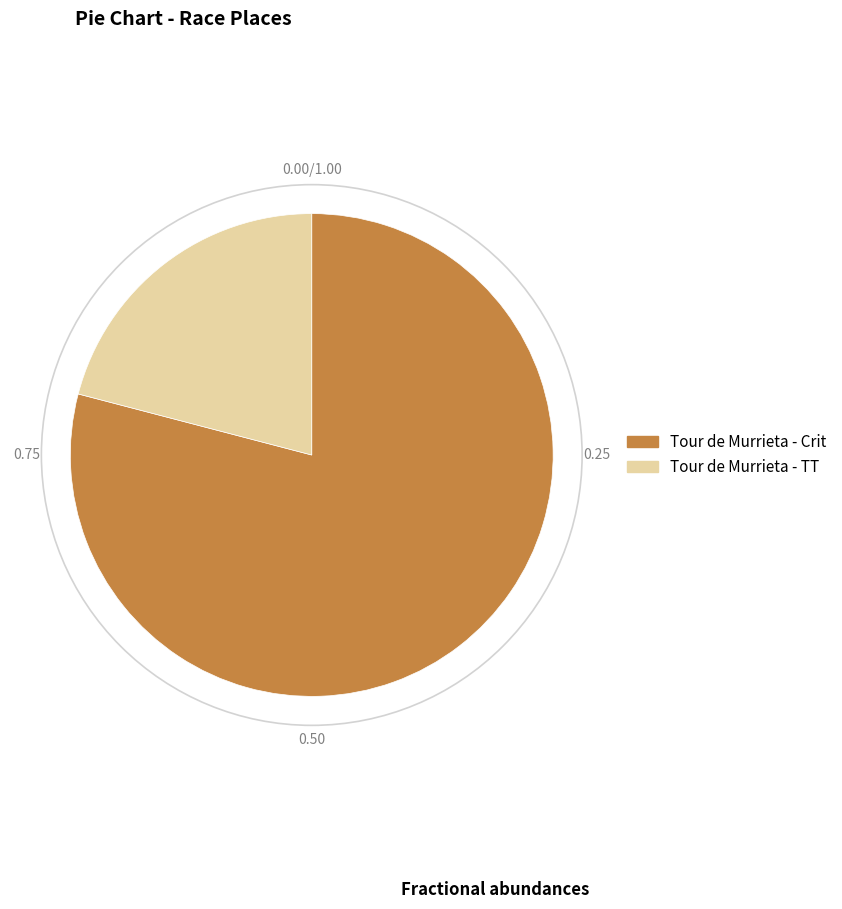

Count the number of slices in the pie.

2